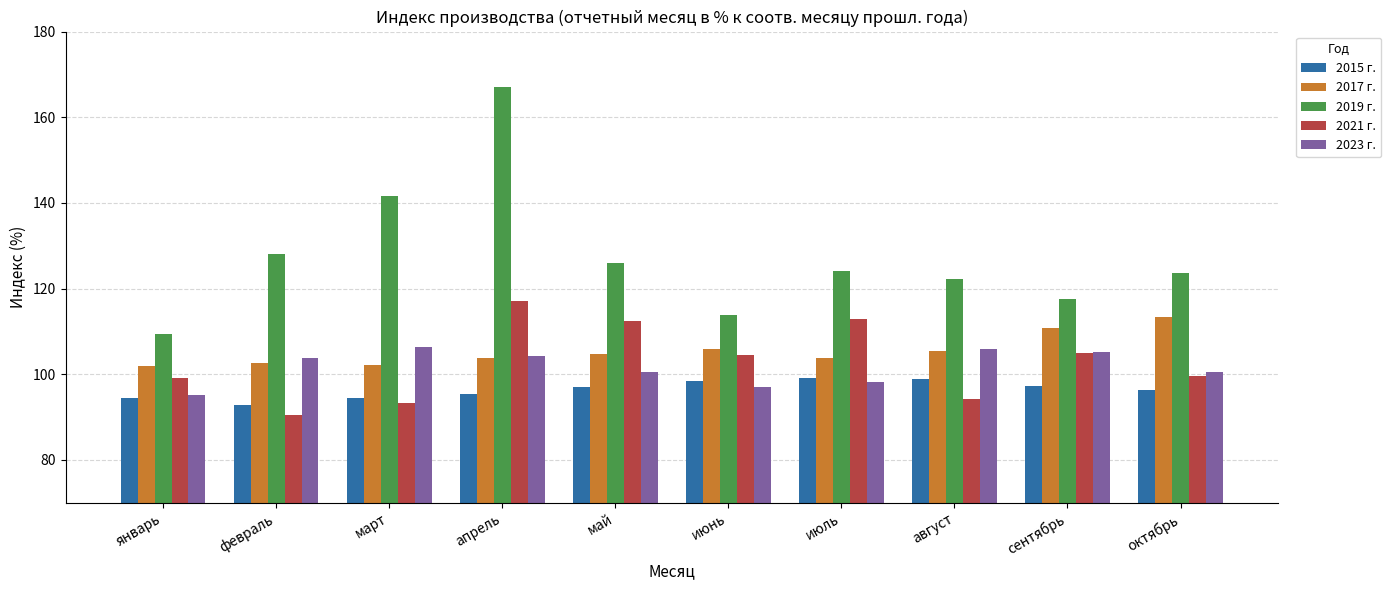

How many values in the 2023 г. series exceed 103?

5